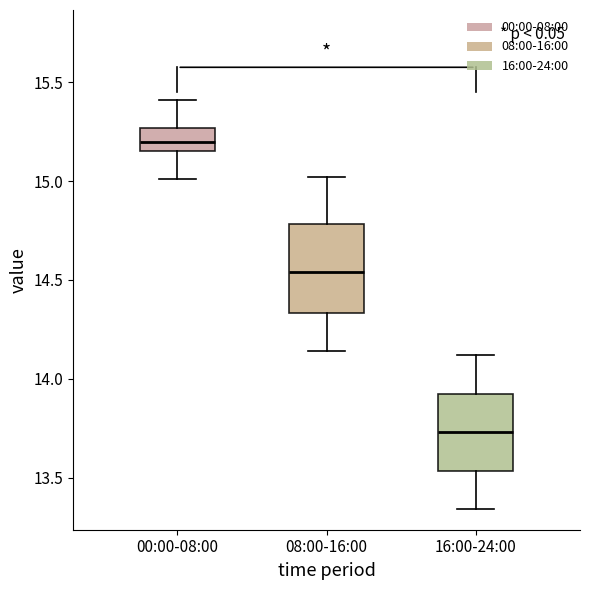

Where is the lower edge of the box for 16:00-24:00 on the y-axis? The values are not printed on the chart, so give them approximately, as read against the axis.

13.55